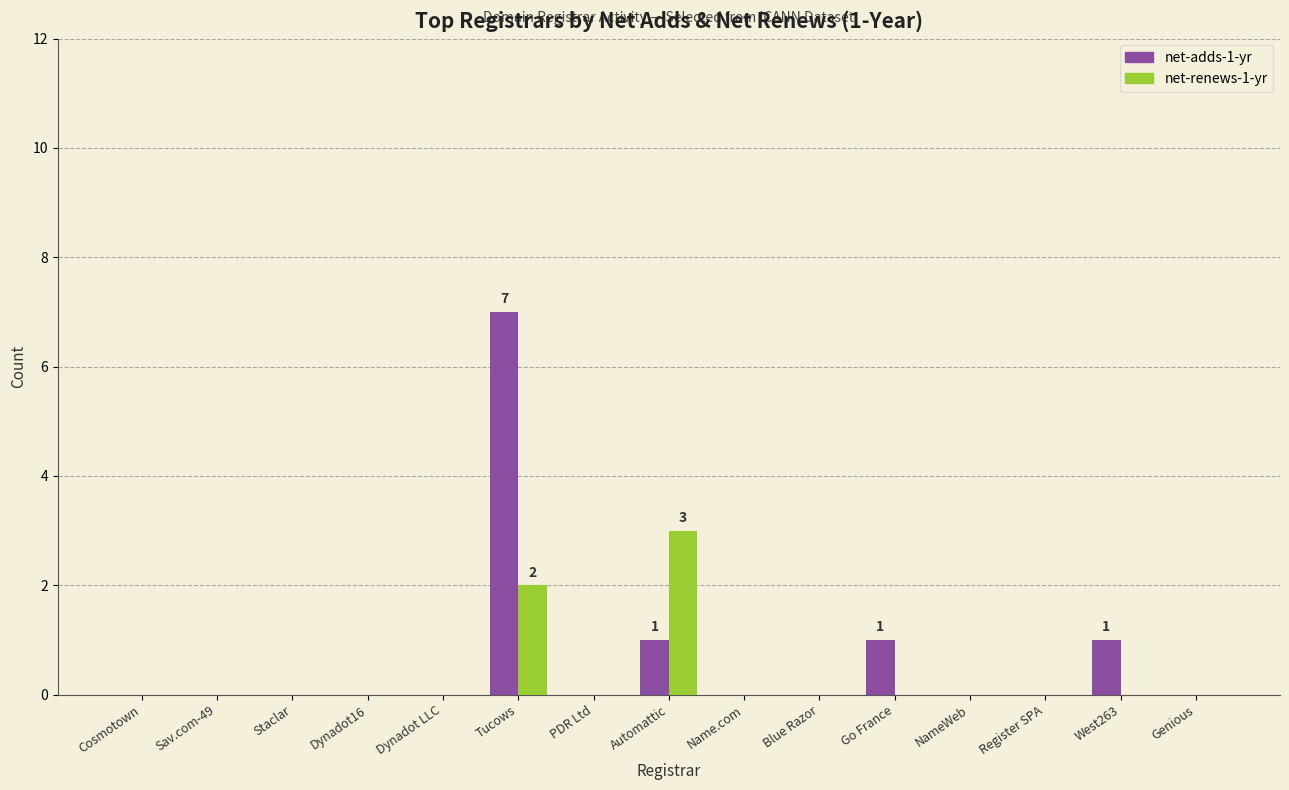

Reading left to right, transcribe all the data shown in this chart.

net-adds-1-yr: Cosmotown=0	Sav.com-49=0	Staclar=0	Dynadot16=0	Dynadot LLC=0	Tucows=7	PDR Ltd=0	Automattic=1	Name.com=0	Blue Razor=0	Go France=1	NameWeb=0	Register SPA=0	West263=1	Genious=0
net-renews-1-yr: Cosmotown=0	Sav.com-49=0	Staclar=0	Dynadot16=0	Dynadot LLC=0	Tucows=2	PDR Ltd=0	Automattic=3	Name.com=0	Blue Razor=0	Go France=0	NameWeb=0	Register SPA=0	West263=0	Genious=0